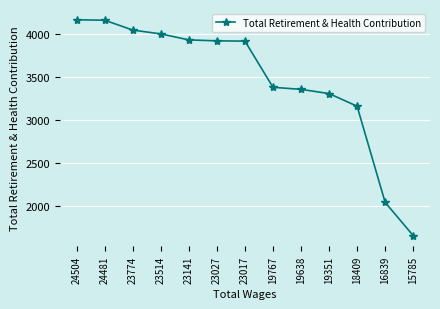

What is the value of the 8th point from the left?

3378